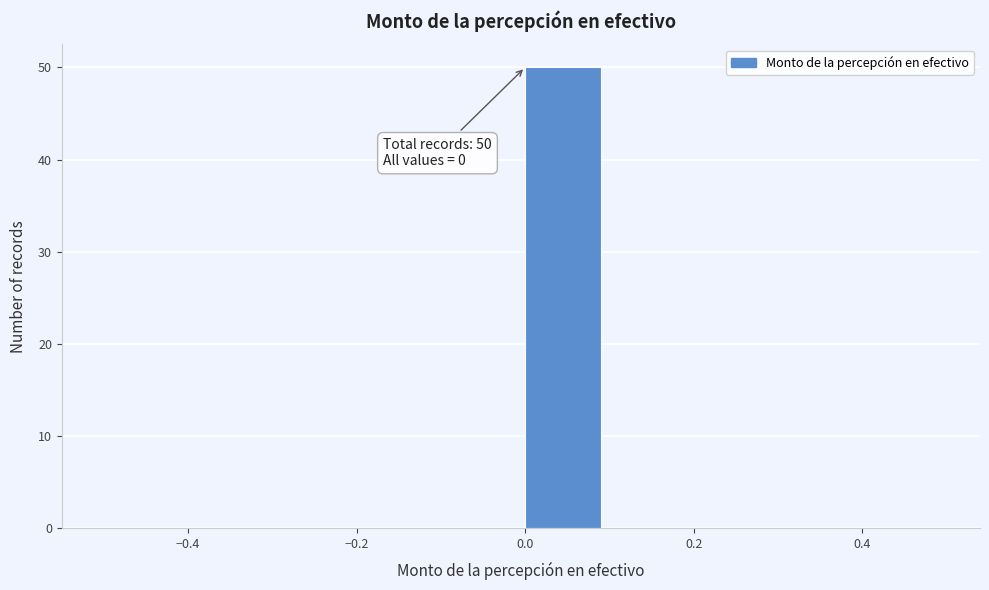

Over which range of the x-axis is the bar tallest?

0.0 to 0.1